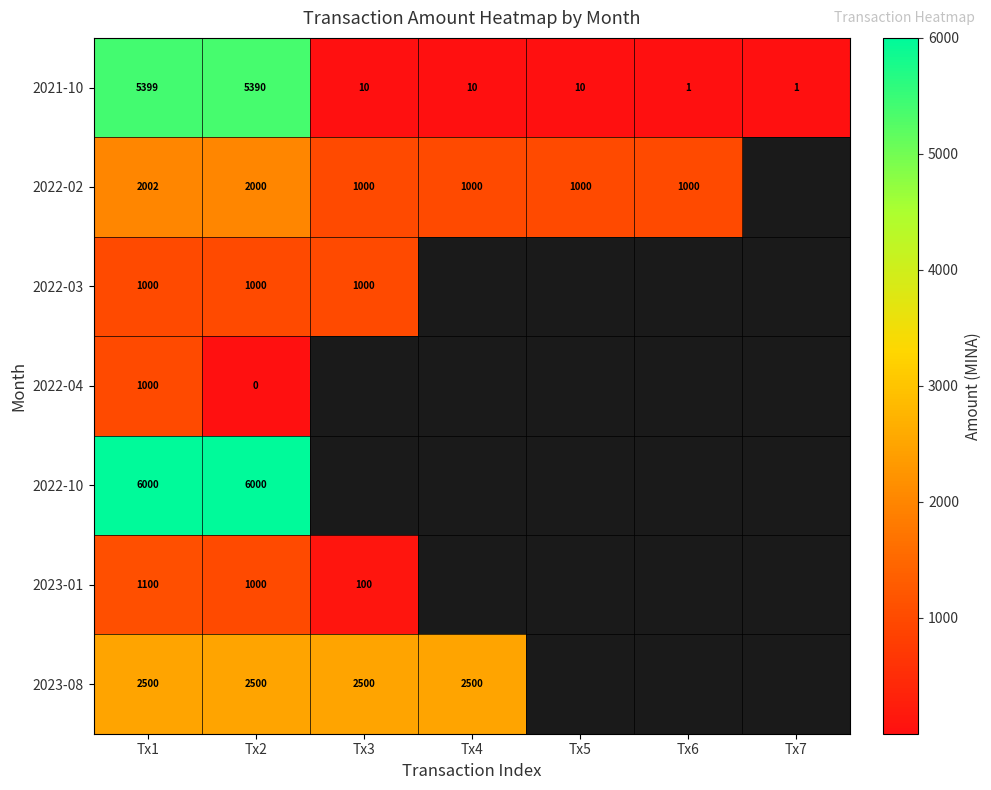

Is the value of 2023-08 at Tx4 greater than the value of 2021-10 at Tx2?

No